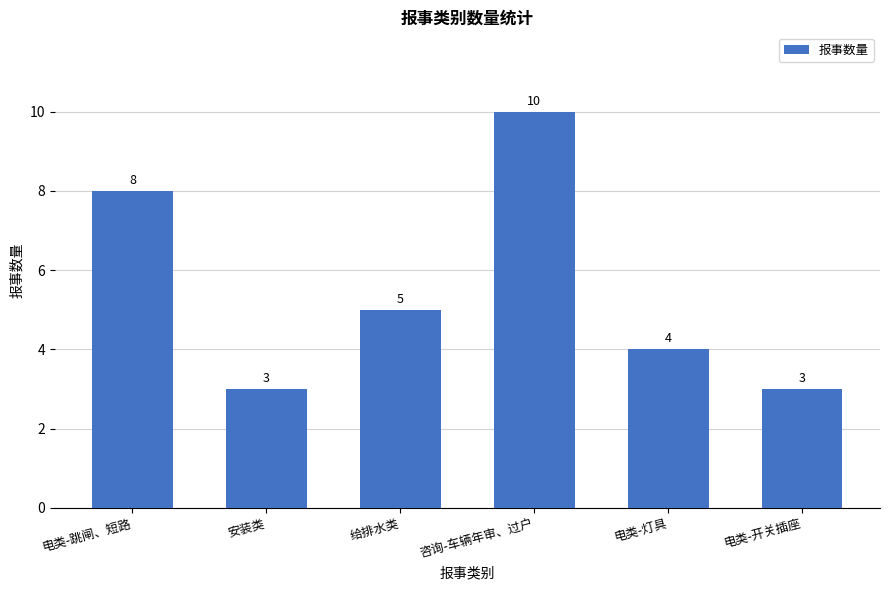

At which label does the data first exceed 5?

电类-跳闸、短路